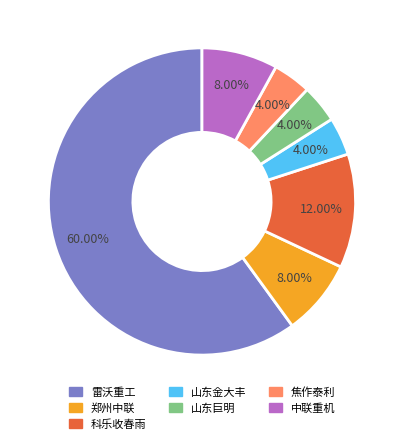

To the nearest percent, what is the difference between the largest and smallest slice percentages?

56%